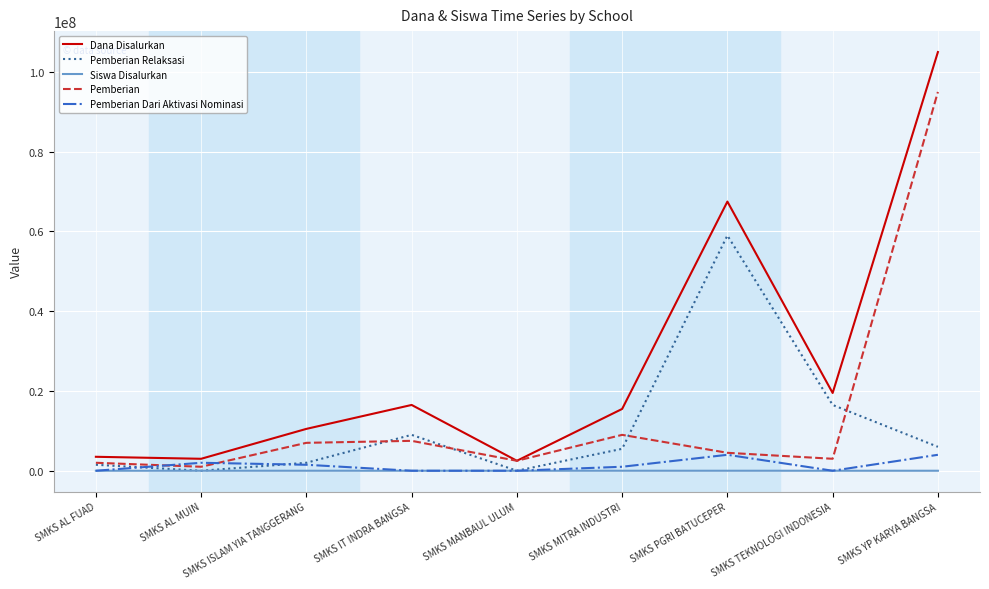

What is the total value across all series at SMKS AL FUAD?

7000005